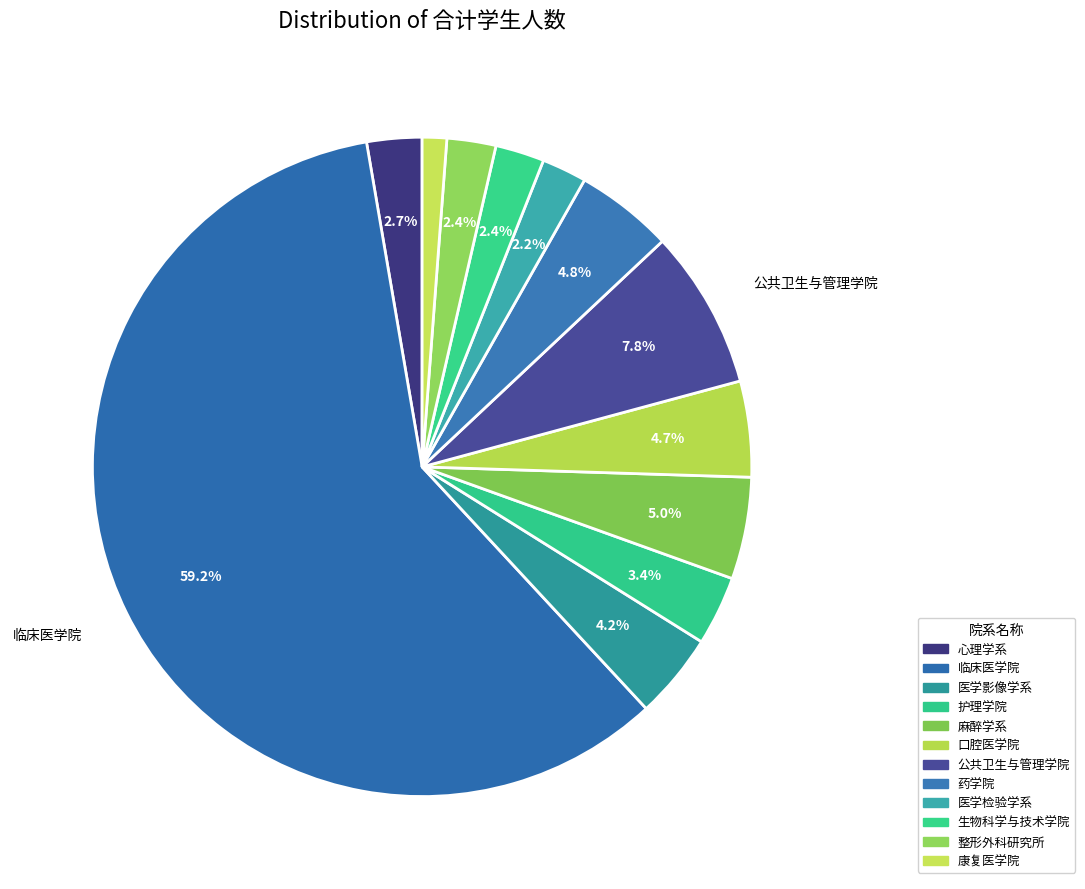

How many slices are in this pie chart?

12